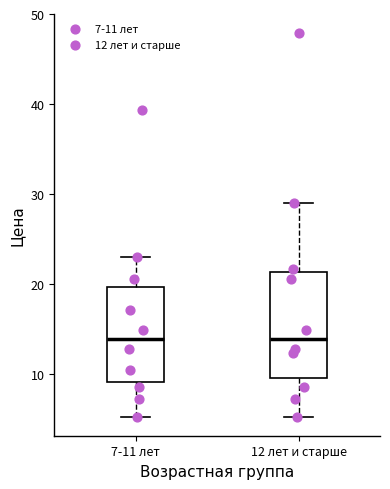

Reading left to right, transcribe this box plot: for each box, give where its median line is, the range the box spans, and where its two whiskers end, as read against the y-axis. The values are not printed on the chart, so give them approximately, as read against the axis.

7-11 лет: median 14, box 9 to 20, whiskers 5 to 23
12 лет и старше: median 14, box 10 to 21, whiskers 5 to 29